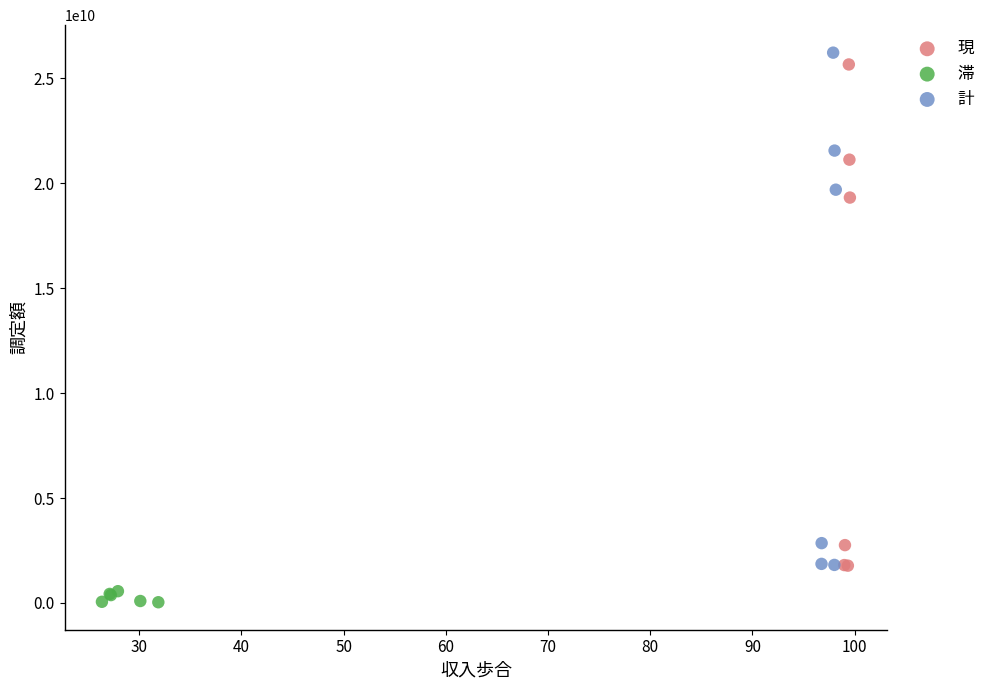

Which series has the largest Y range (max minus min)?

計